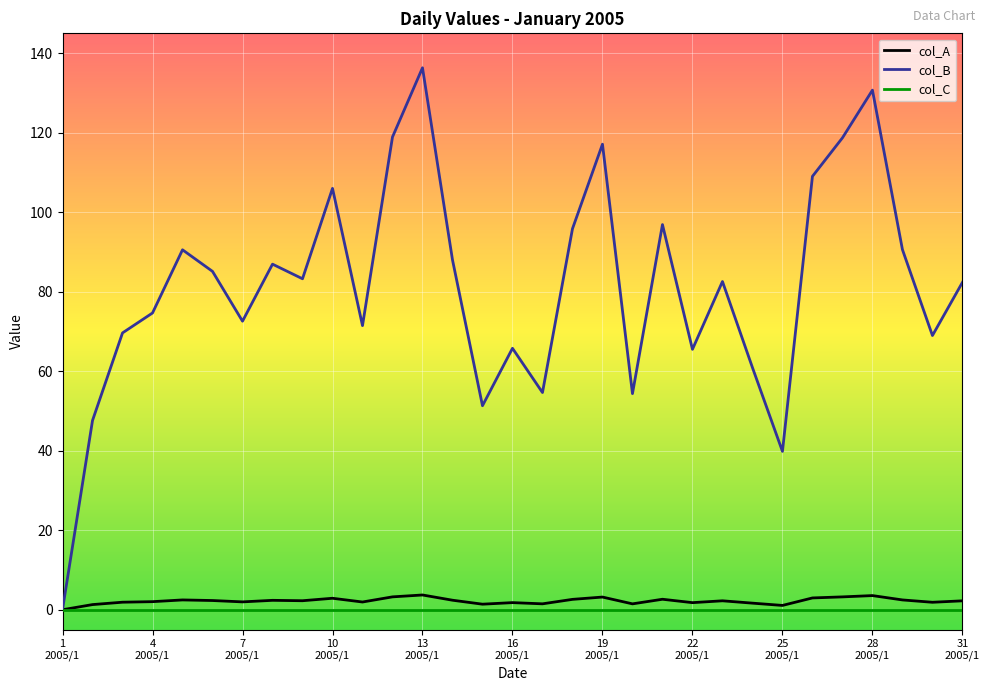

Which series has the widest spread of values?

col_B